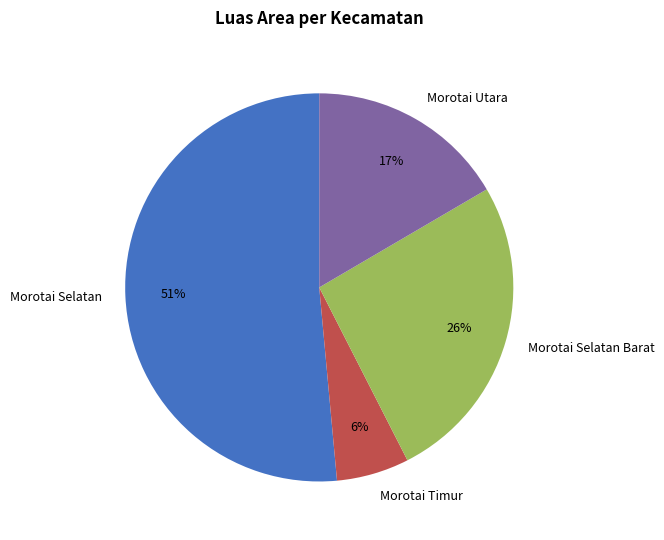

To the nearest percent, what is the average slice percentage?

25%